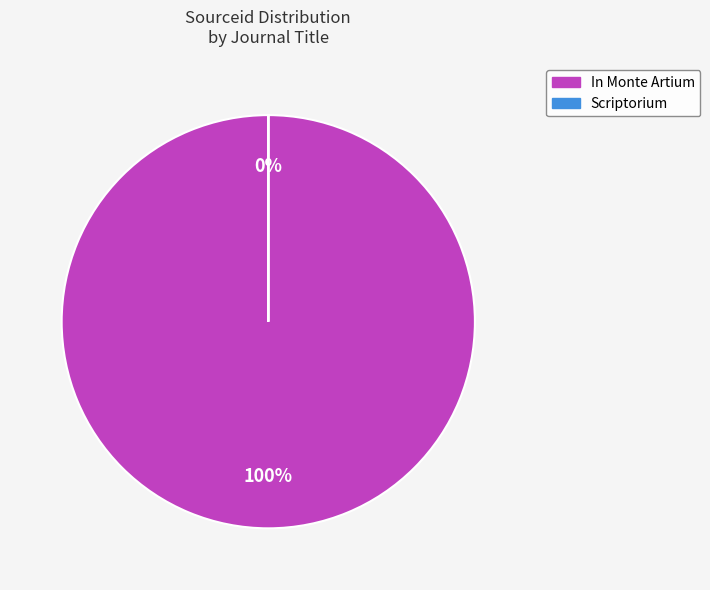

To the nearest percent, what is the average slice percentage?

50%